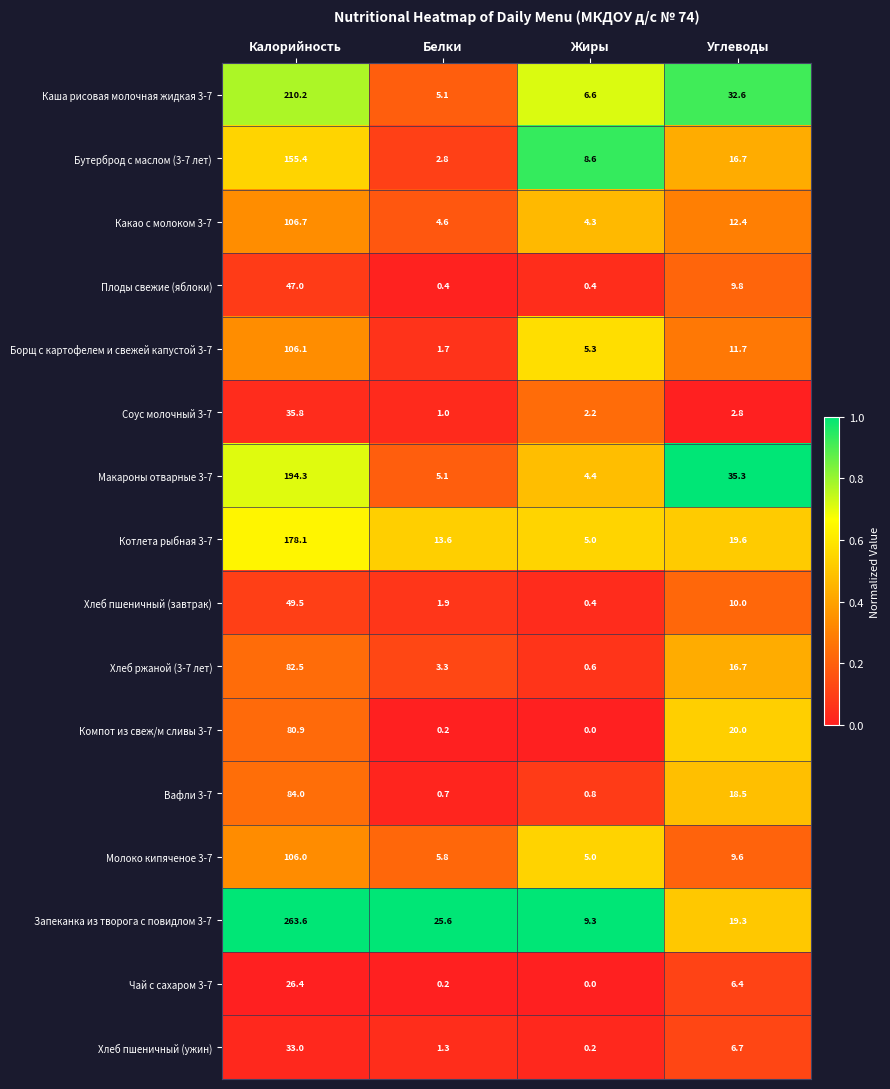

Where does the Хлеб ржаной (3-7 лет) series first go above 16?

Калорийность